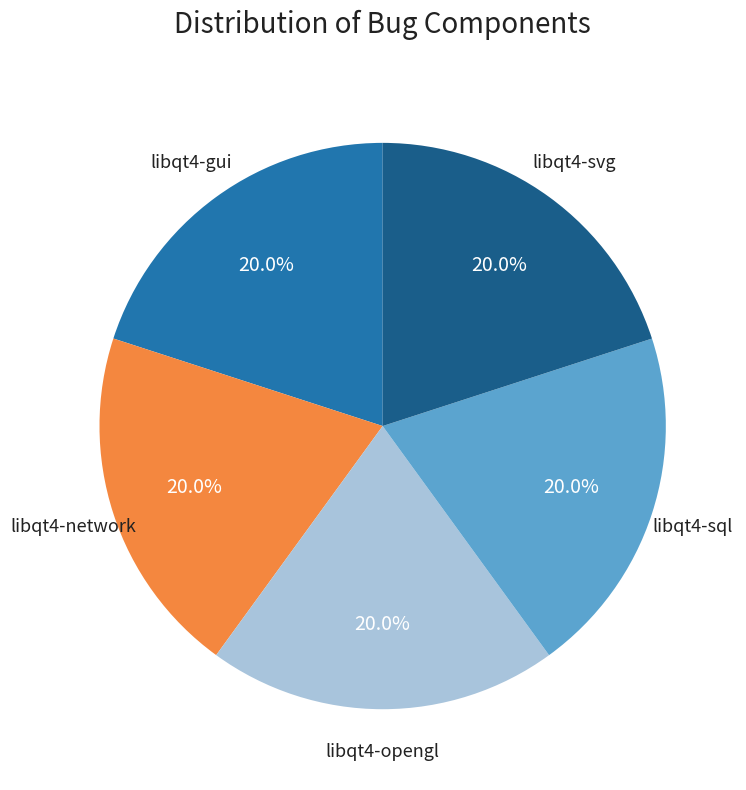

Approximately how many times larger is the value at libqt4-svg compared to libqt4-sql?

1.0